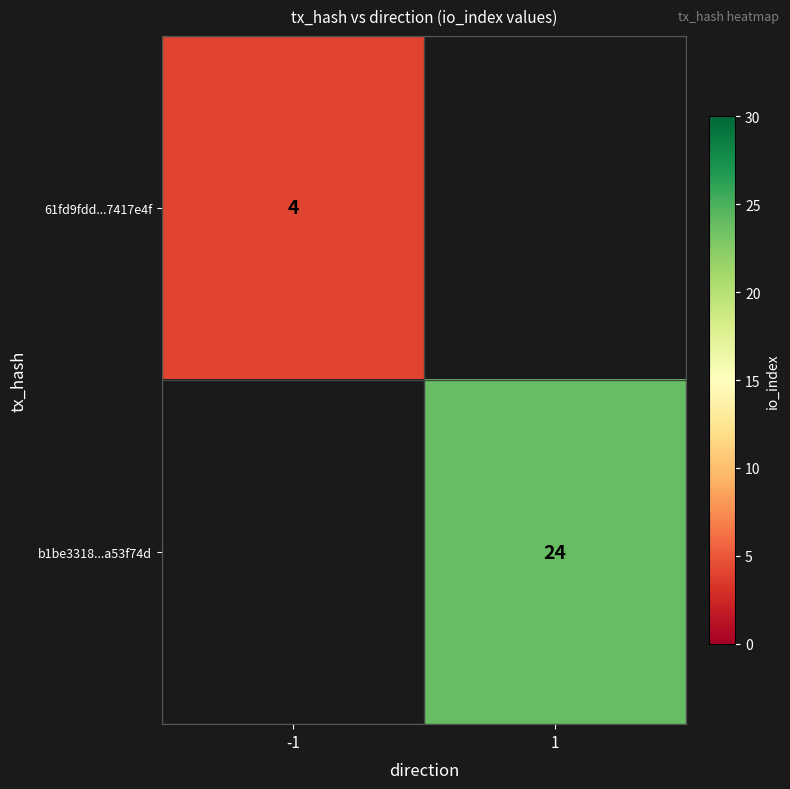

Count the number of data series in this chart.

2